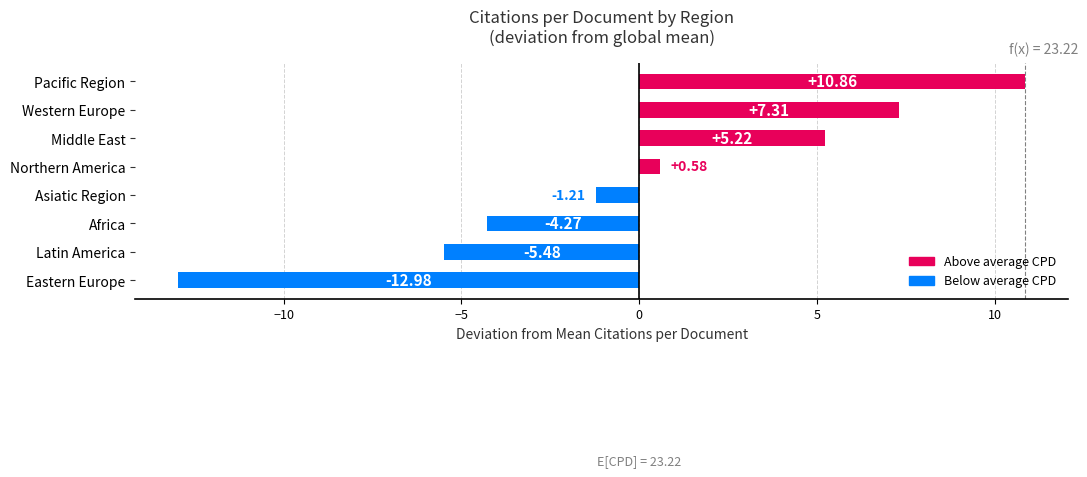

What is the smallest value displayed?

-13.0